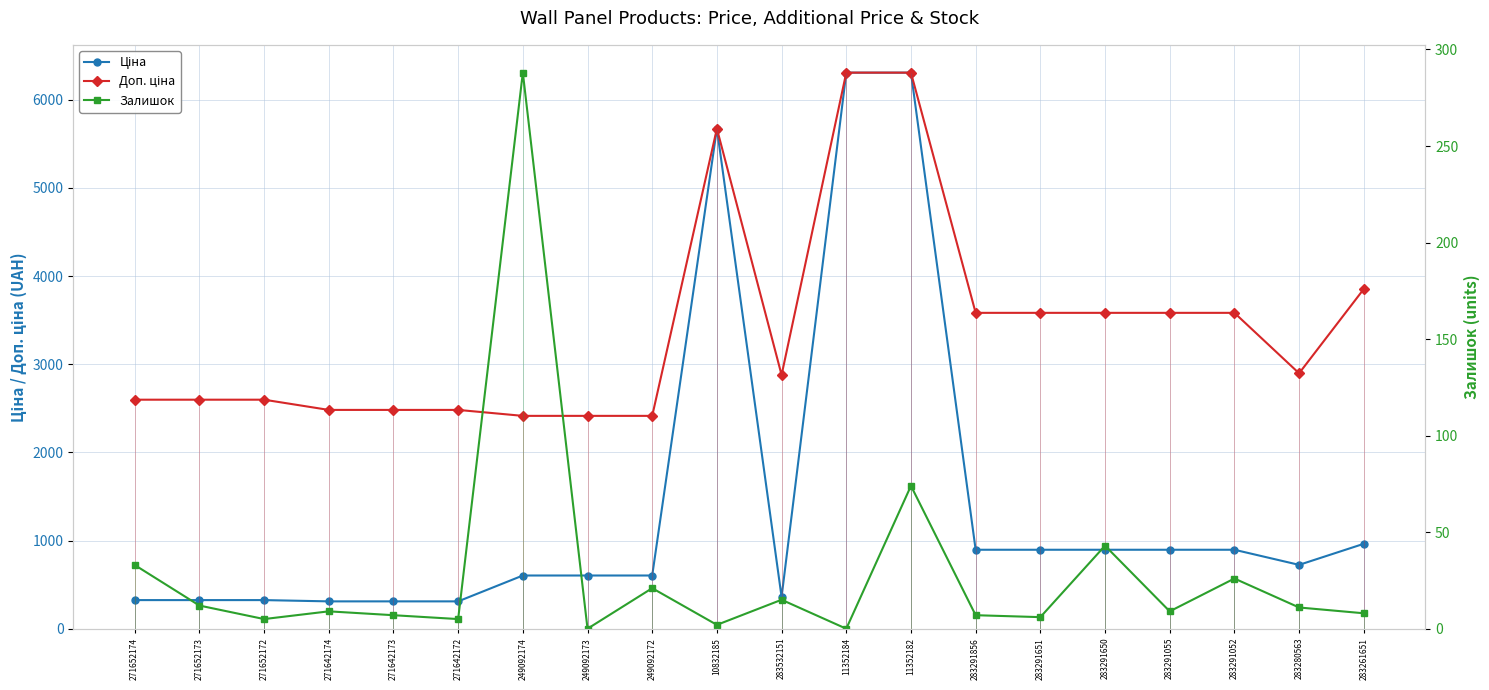

Where is the first local minimum for Ціна?

283532151